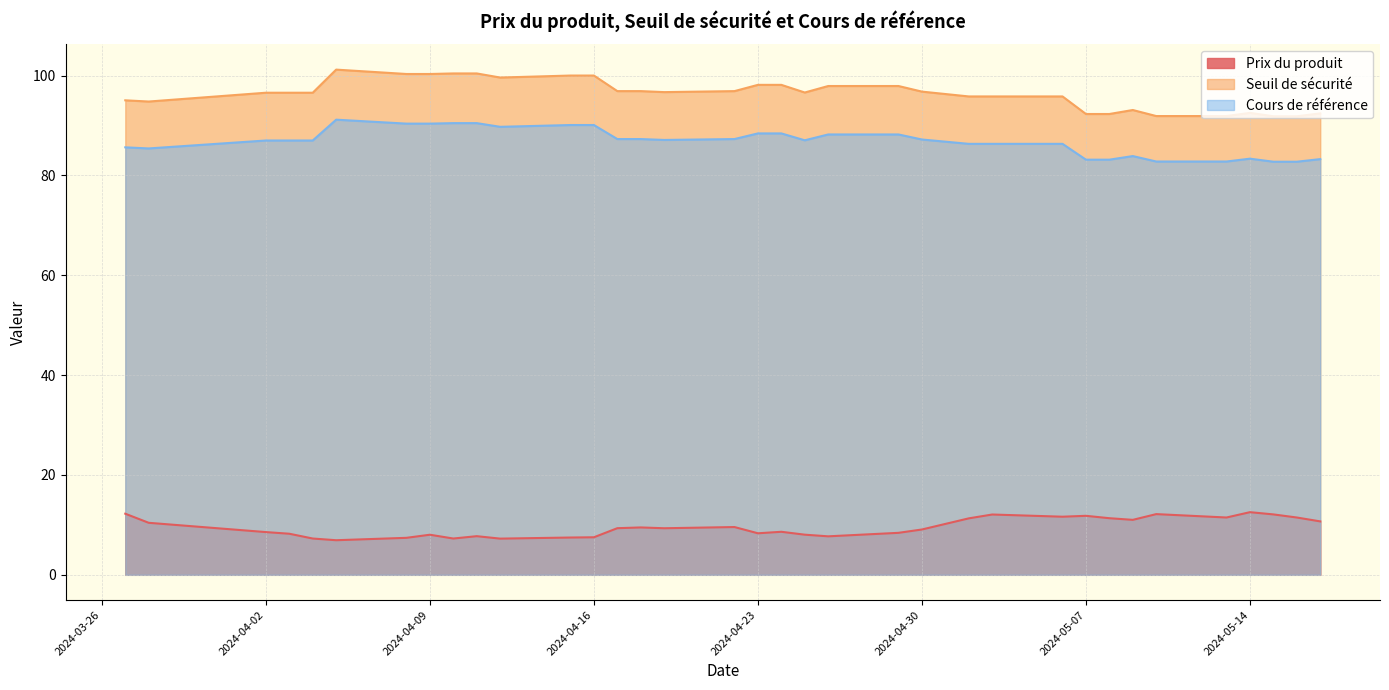

Reading right to left, extract all data points from this chart.

Prix du produit: 2024-05-17=10.7	2024-05-16=11.5	2024-05-15=12.1	2024-05-14=12.6	2024-05-13=11.5	2024-05-10=12.2	2024-05-09=11.0	2024-05-08=11.3	2024-05-07=11.8	2024-05-06=11.6	2024-05-03=12.1	2024-05-02=11.3	2024-04-30=9.1	2024-04-29=8.4	2024-04-26=7.7	2024-04-25=8.0	2024-04-24=8.6	2024-04-23=8.3	2024-04-22=9.6	2024-04-19=9.3	2024-04-18=9.5	2024-04-17=9.3	2024-04-16=7.5	2024-04-15=7.5	2024-04-12=7.2	2024-04-11=7.7	2024-04-10=7.3	2024-04-09=8.0	2024-04-08=7.4	2024-04-05=6.9	2024-04-04=7.3	2024-04-03=8.2	2024-04-02=8.6	2024-03-28=10.4	2024-03-27=12.2
Seuil de sécurité: 2024-05-17=92.4	2024-05-16=91.9	2024-05-15=91.9	2024-05-14=92.5	2024-05-13=91.9	2024-05-10=91.9	2024-05-09=93.1	2024-05-08=92.3	2024-05-07=92.3	2024-05-06=95.8	2024-05-03=95.8	2024-05-02=95.8	2024-04-30=96.8	2024-04-29=97.9	2024-04-26=97.9	2024-04-25=96.6	2024-04-24=98.1	2024-04-23=98.1	2024-04-22=96.9	2024-04-19=96.7	2024-04-18=96.9	2024-04-17=96.9	2024-04-16=100.0	2024-04-15=100.0	2024-04-12=99.6	2024-04-11=100.4	2024-04-10=100.4	2024-04-09=100.3	2024-04-08=100.3	2024-04-05=101.2	2024-04-04=96.6	2024-04-03=96.6	2024-04-02=96.6	2024-03-28=94.8	2024-03-27=95.0
Cours de référence: 2024-05-17=83.3	2024-05-16=82.8	2024-05-15=82.8	2024-05-14=83.4	2024-05-13=82.8	2024-05-10=82.8	2024-05-09=83.9	2024-05-08=83.2	2024-05-07=83.2	2024-05-06=86.3	2024-05-03=86.3	2024-05-02=86.3	2024-04-30=87.2	2024-04-29=88.2	2024-04-26=88.2	2024-04-25=87.0	2024-04-24=88.4	2024-04-23=88.4	2024-04-22=87.3	2024-04-19=87.1	2024-04-18=87.3	2024-04-17=87.3	2024-04-16=90.1	2024-04-15=90.1	2024-04-12=89.7	2024-04-11=90.5	2024-04-10=90.5	2024-04-09=90.4	2024-04-08=90.4	2024-04-05=91.2	2024-04-04=87.0	2024-04-03=87.0	2024-04-02=87.0	2024-03-28=85.4	2024-03-27=85.6